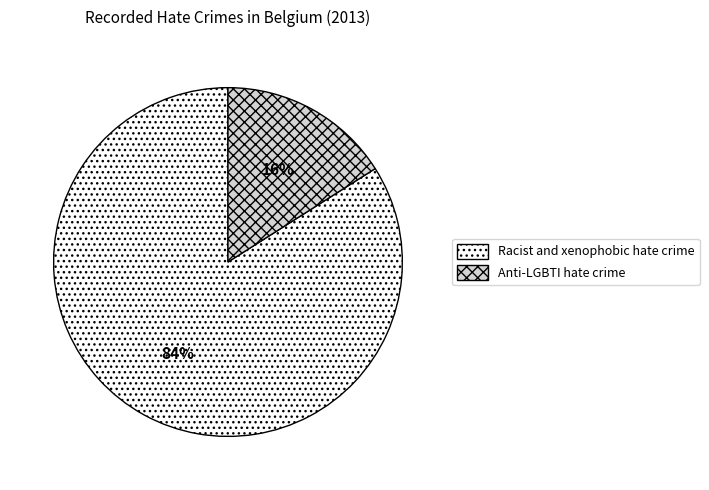

Do Racist and xenophobic hate crime and Anti-LGBTI hate crime together represent more than half of the pie?

Yes